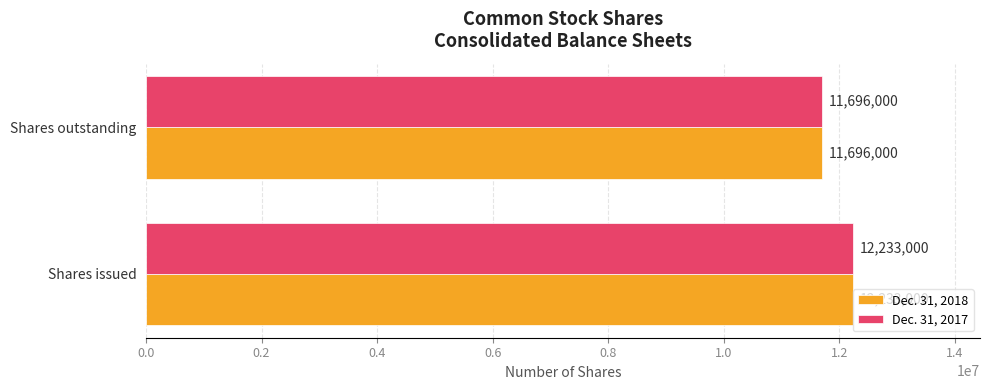

True or false: Dec. 31, 2018 has a value of 12233000 at Shares issued.

True